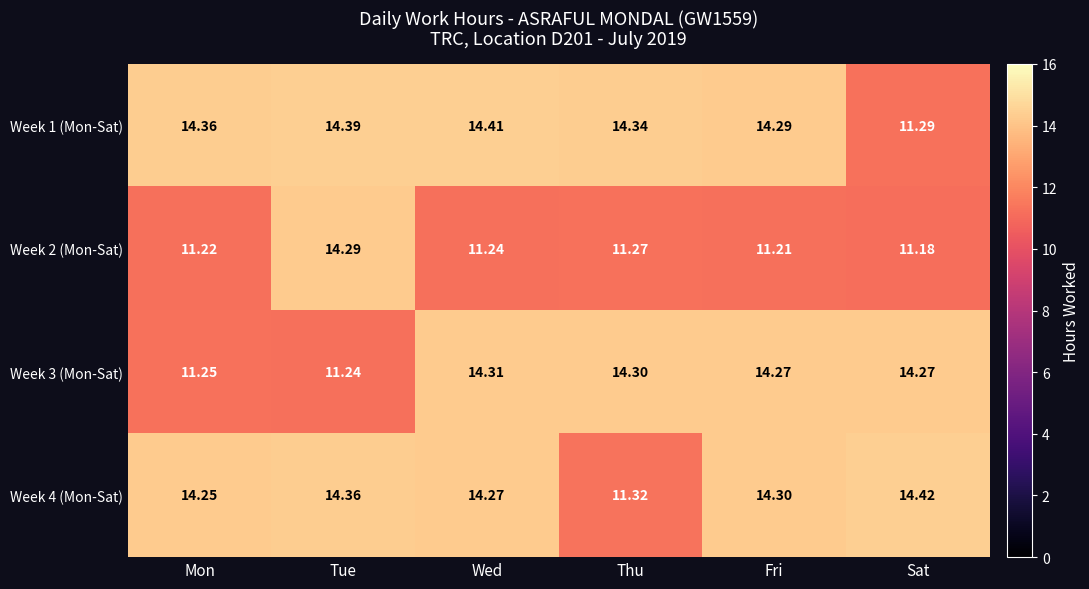

At which label does Week 2 (Mon-Sat) reach its peak?

Tue